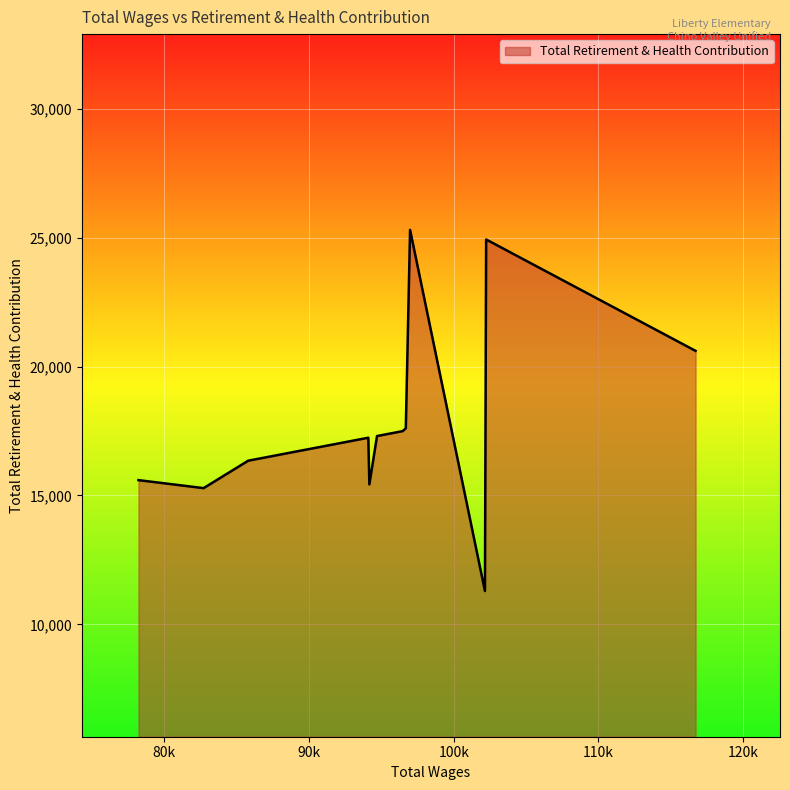

What is the greatest value displayed?

25297